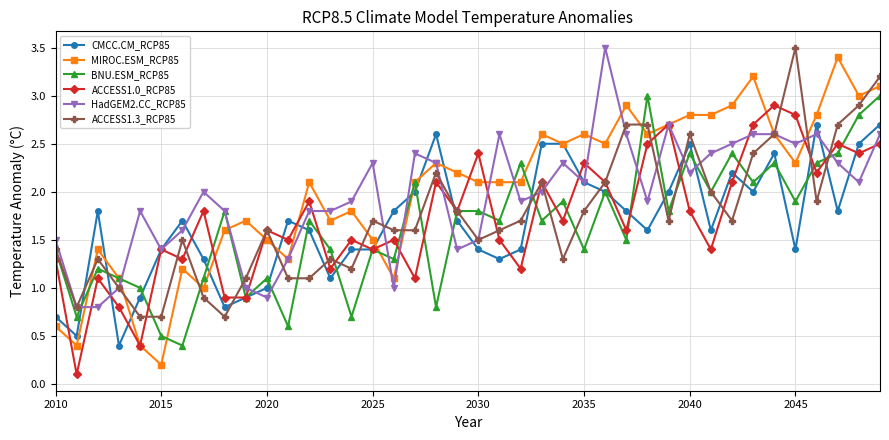

True or false: CMCC.CM_RCP85 has more than 1 points higher than both neighbors.

True